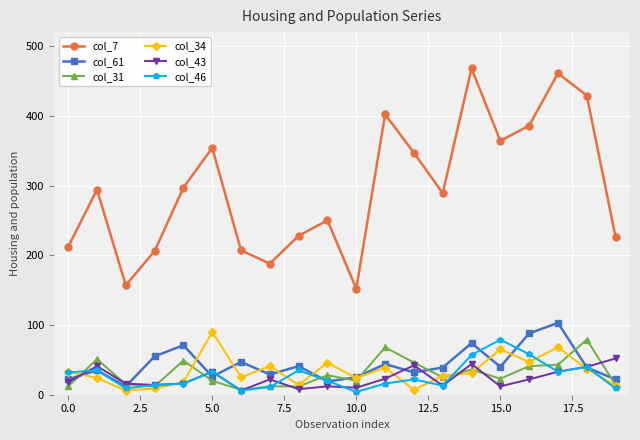

Which series has the largest total across all categories?

col_7